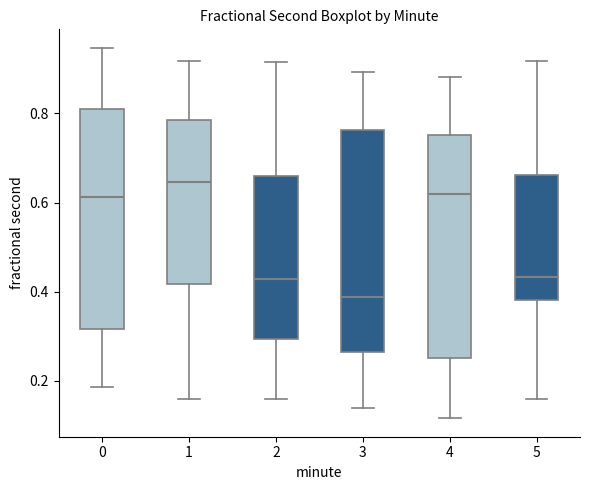

Which box's median line is the highest?

1